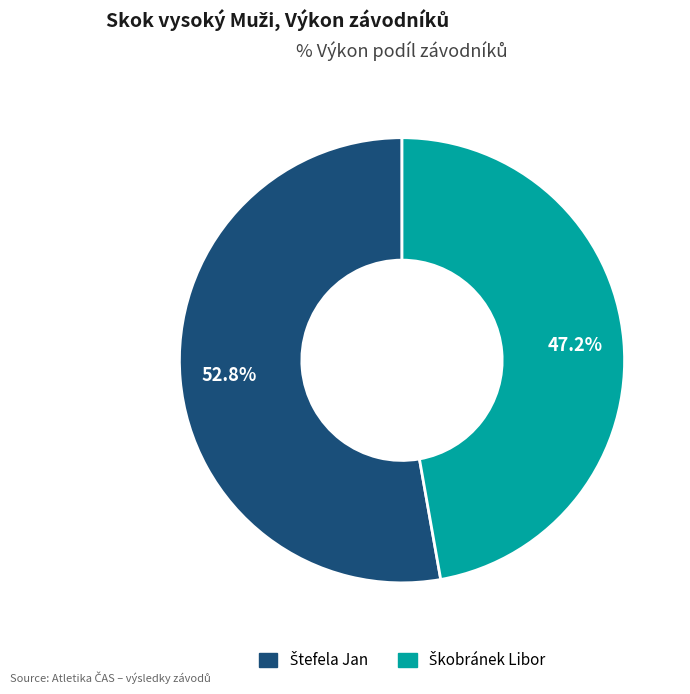

Is there any slice that represents more than half of the pie?

Yes